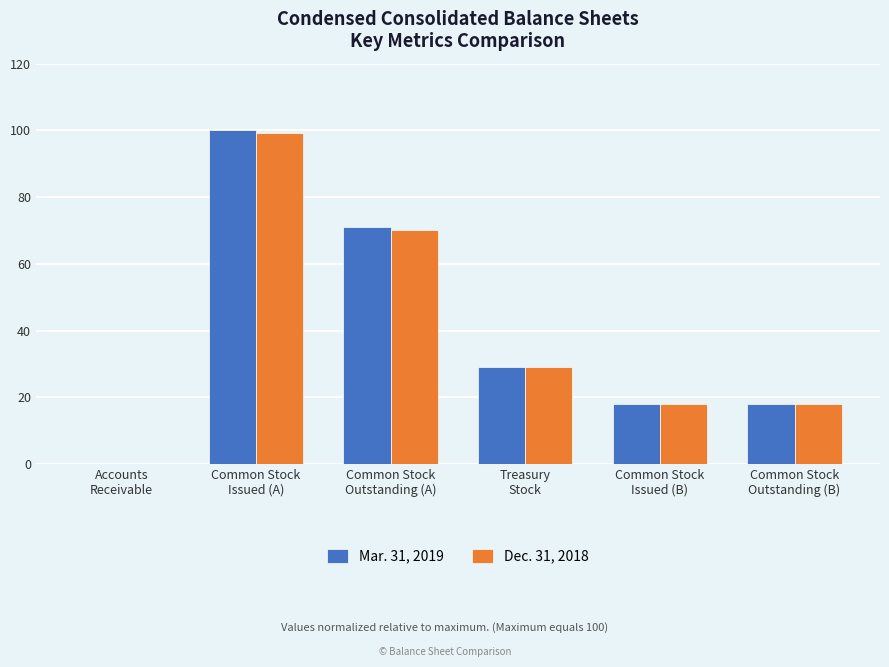

At which label is Dec. 31, 2018 closest to 49?

Treasury
Stock